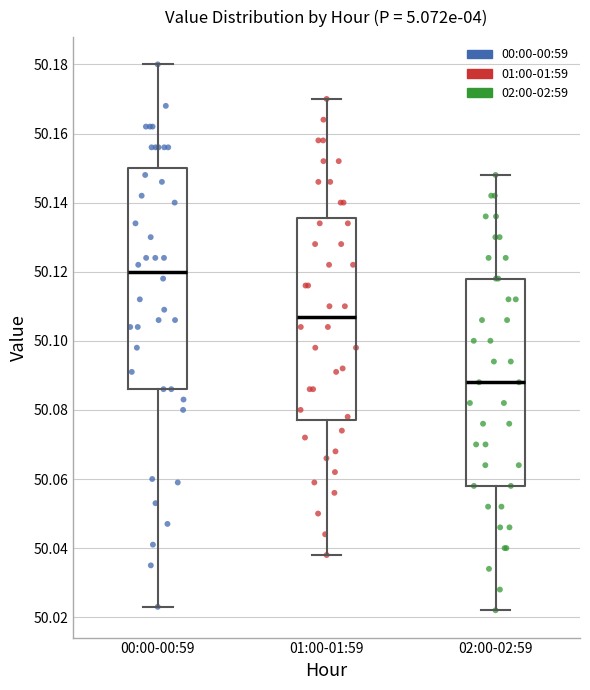

Reading left to right, transcribe this box plot: for each box, give where its median line is, the range the box spans, and where its two whiskers end, as read against the y-axis. The values are not printed on the chart, so give them approximately, as read against the axis.

00:00-00:59: median 50.120, box 50.086 to 50.150, whiskers 50.022 to 50.180
01:00-01:59: median 50.108, box 50.078 to 50.136, whiskers 50.038 to 50.170
02:00-02:59: median 50.088, box 50.058 to 50.118, whiskers 50.022 to 50.148